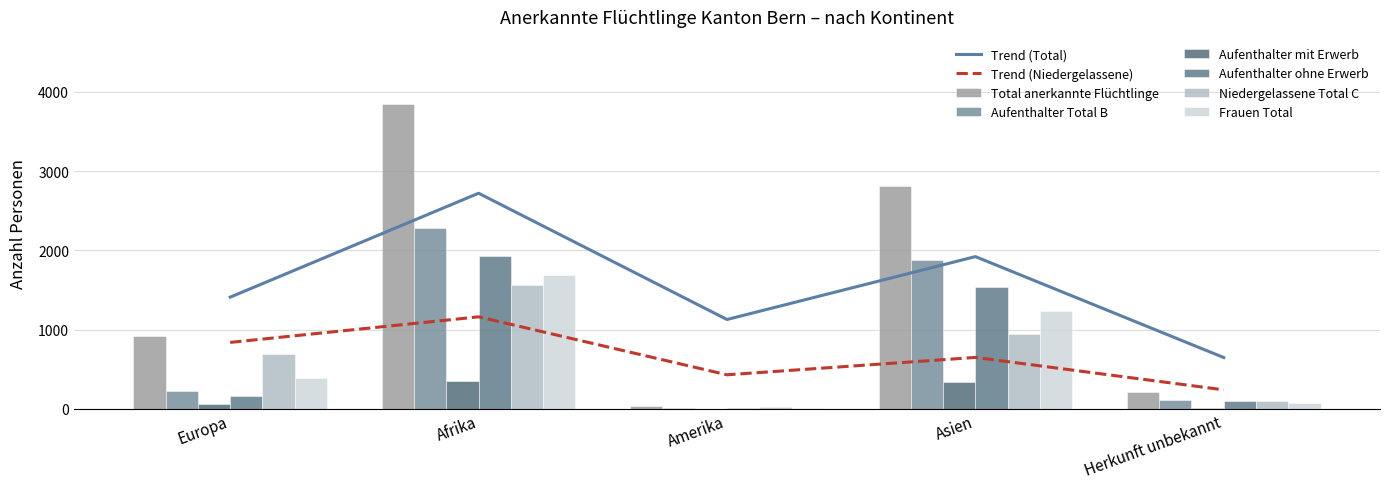

How many groups of bars are there?

5